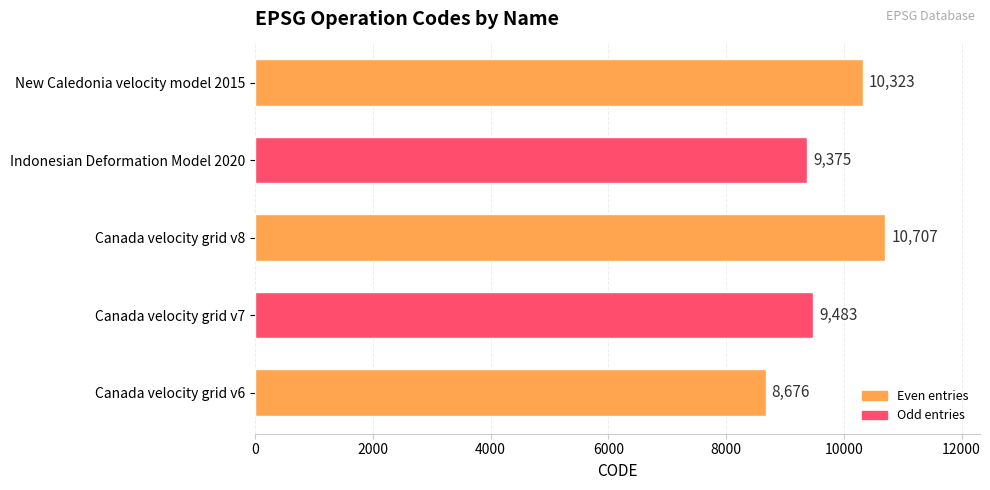

Are the bars horizontal?

Yes